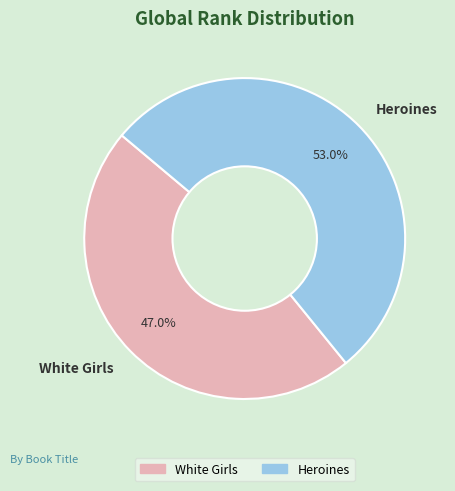

Does Heroines represent more than half of the total?

Yes